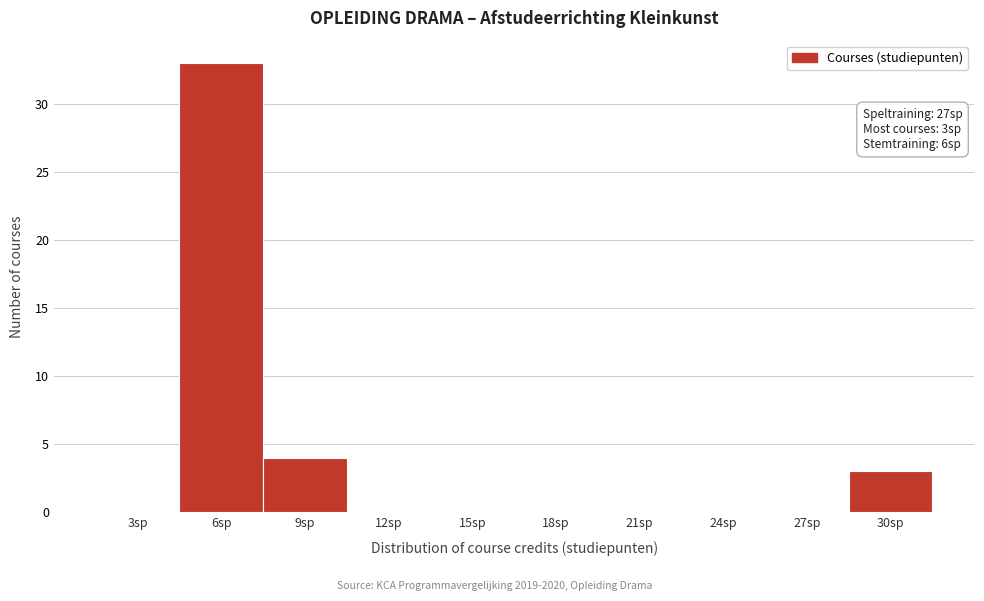

Reading left to right, what are all the values shown in this chart?

3sp=0	6sp=33	9sp=4	12sp=0	15sp=0	18sp=0	21sp=0	24sp=0	27sp=0	30sp=3